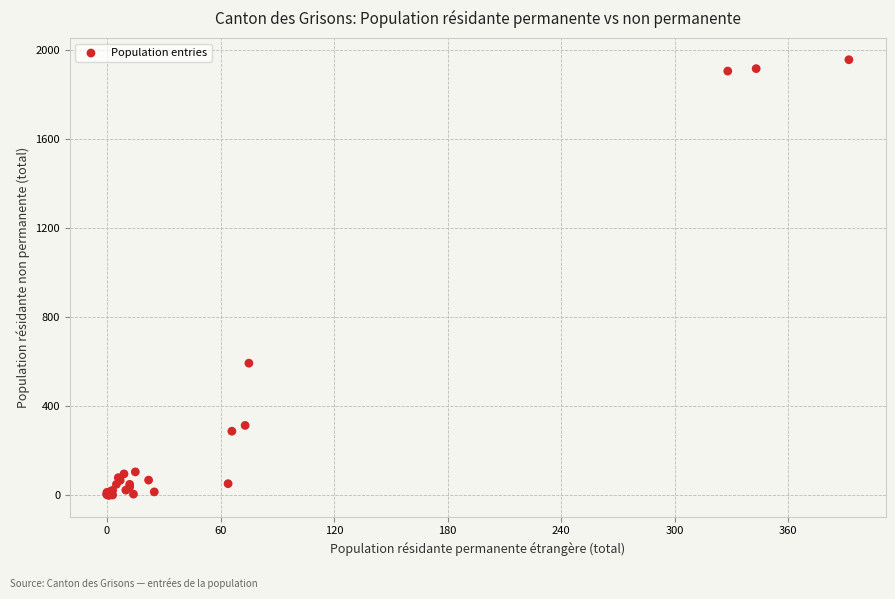

What Y value in the scatter plot is closest to 979?

593